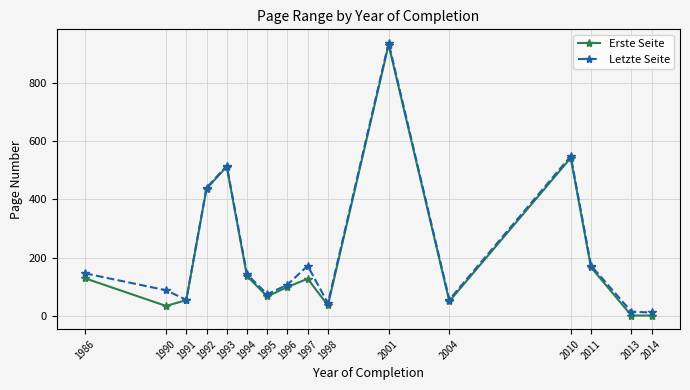

What is the difference between the Erste Seite values at 1992 and 1993?

76.0